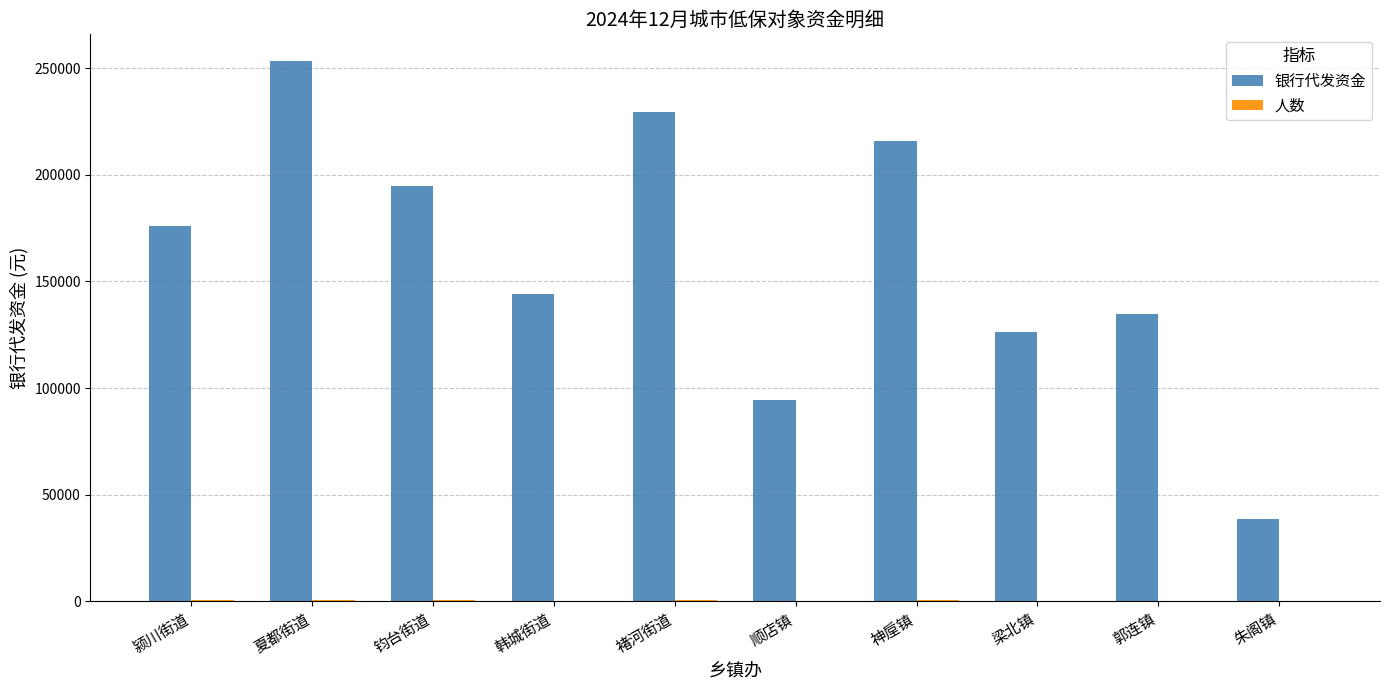

Does the chart contain stacked bars?

No